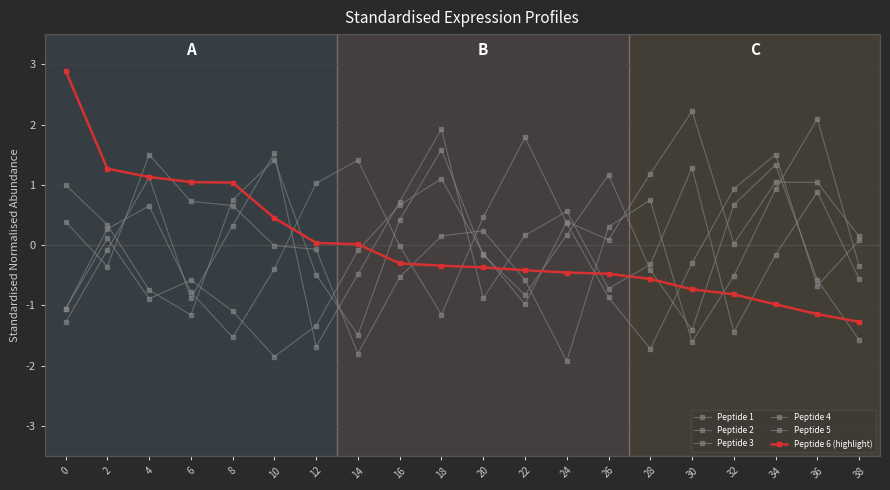

The Peptide 2 series shows -0.0 at 10. True or false?

True